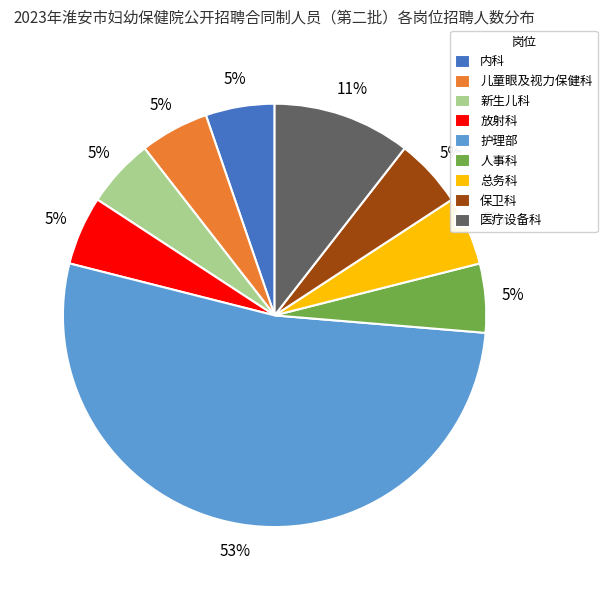

Which slice is the largest?

护理部